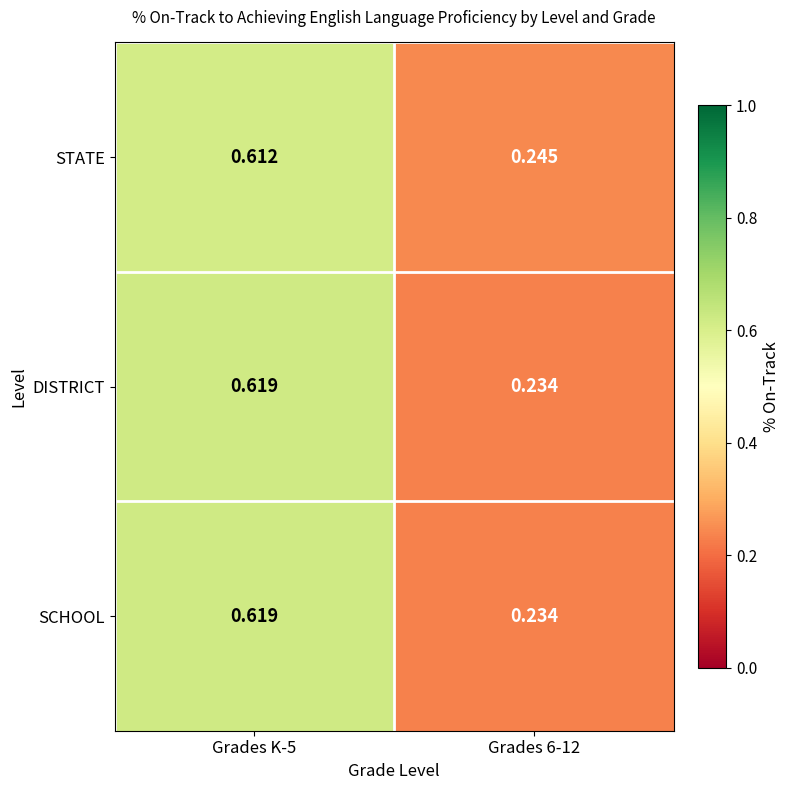

Which series has the largest total across all categories?

STATE